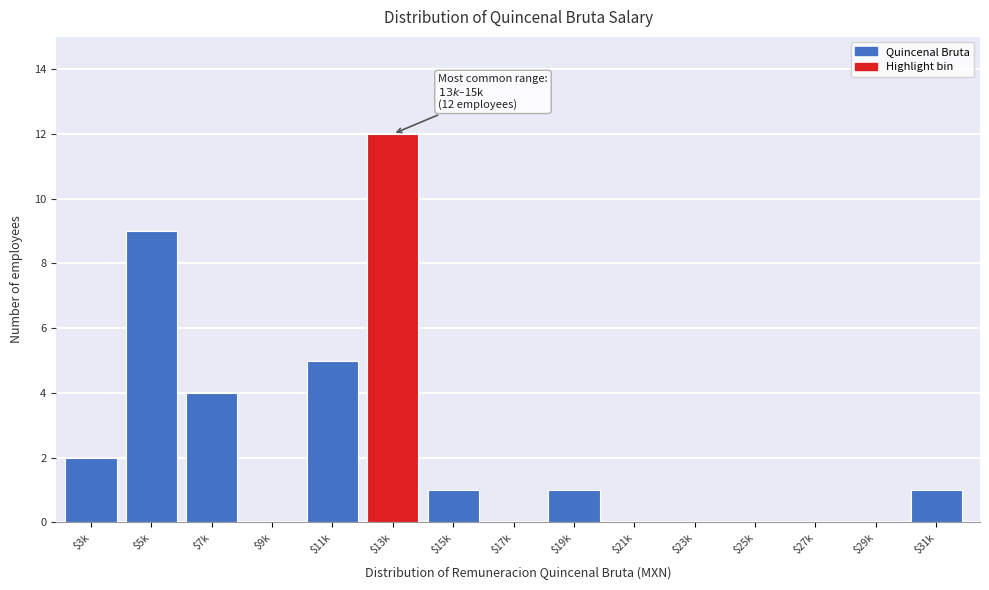

What is the sum of all values?

35